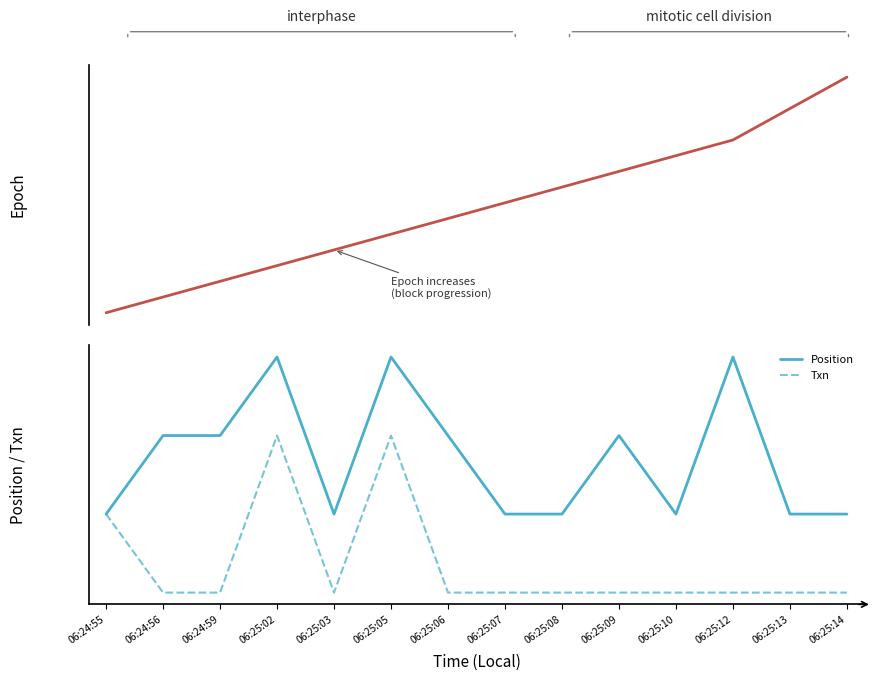

Rank the categories by Position value from lowest to highest.

06:24:55, 06:25:03, 06:25:07, 06:25:08, 06:25:10, 06:25:13, 06:25:14, 06:24:56, 06:24:59, 06:25:06, 06:25:09, 06:25:02, 06:25:05, 06:25:12